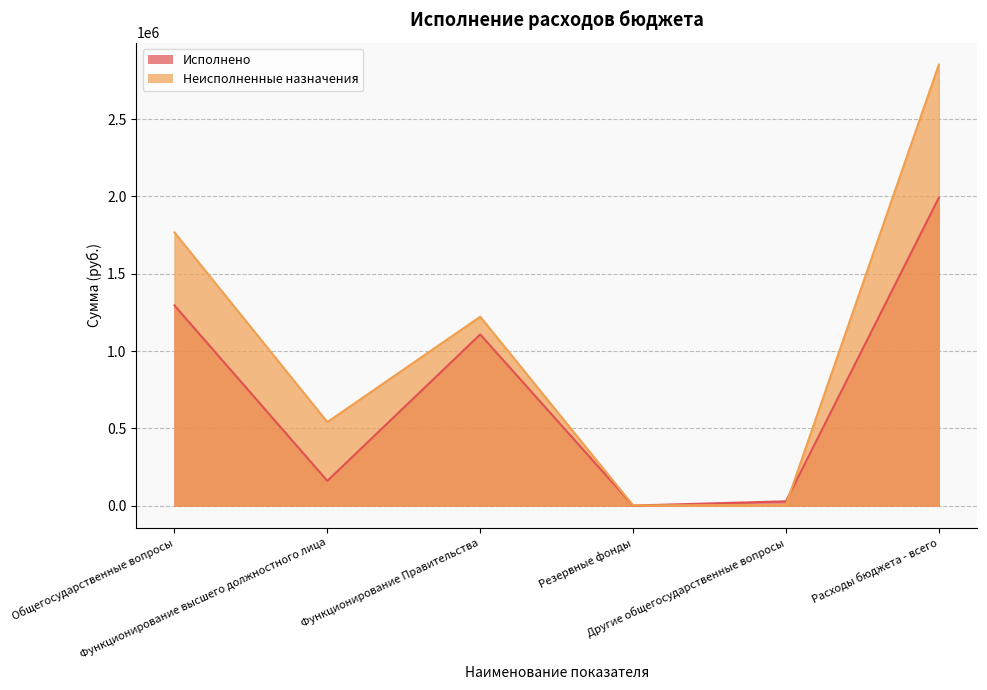

What is the total value across all series at Функционирование высшего должностного лица?

700000.0